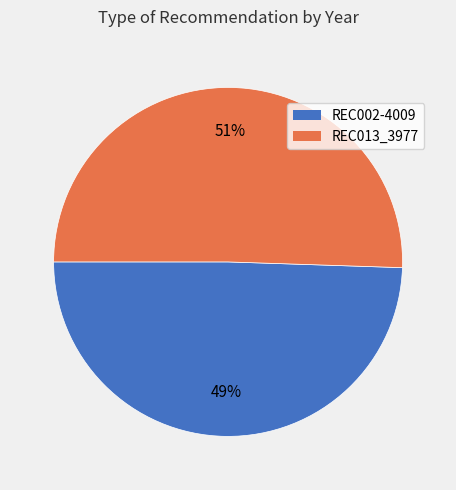

What is the smallest slice in the pie chart?

REC002-4009